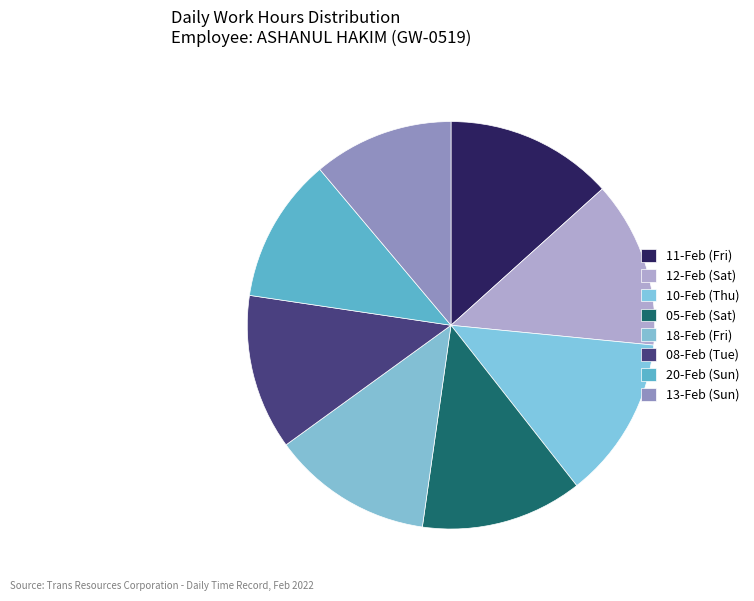

Combined, what portion of the pie is 18-Feb (Fri) and 13-Feb (Sun)?

23.9%